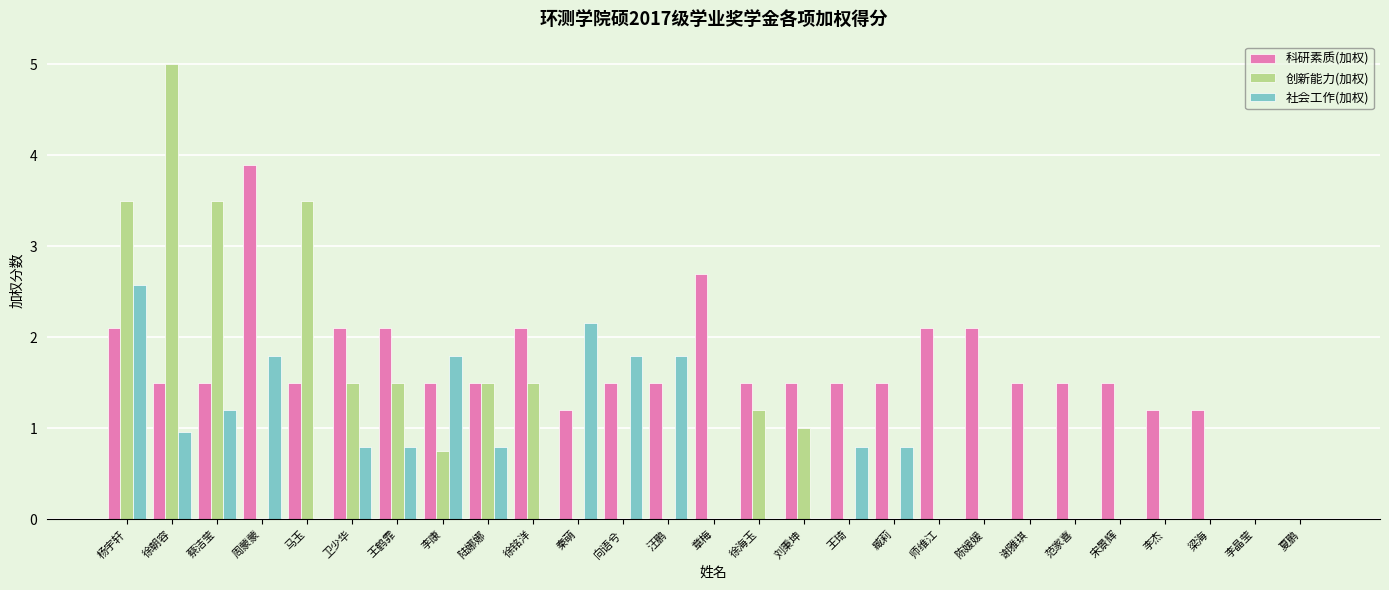

What is the maximum value for 科研素质(加权)?

3.9